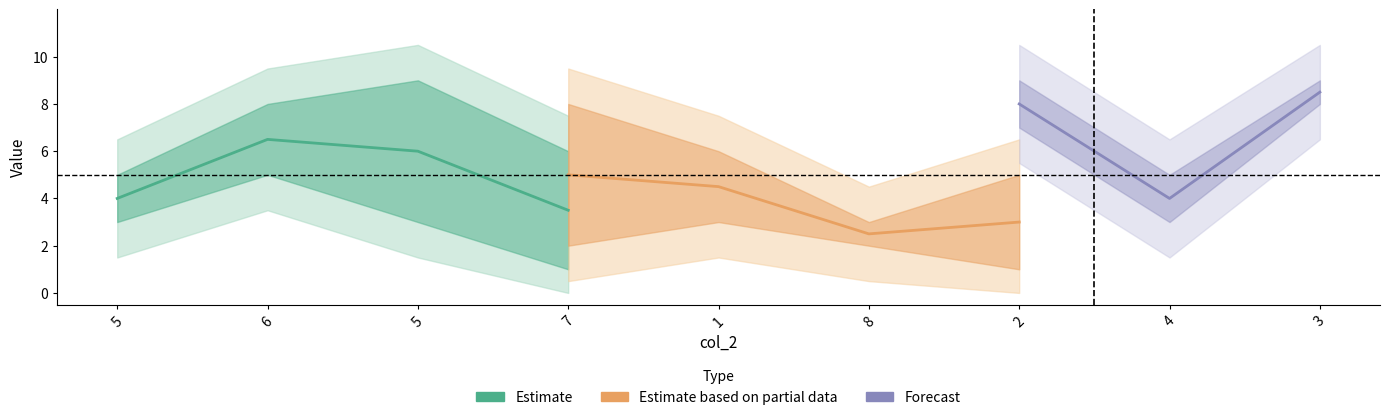

True or false: col_8 has a value of 5 at 5.

False